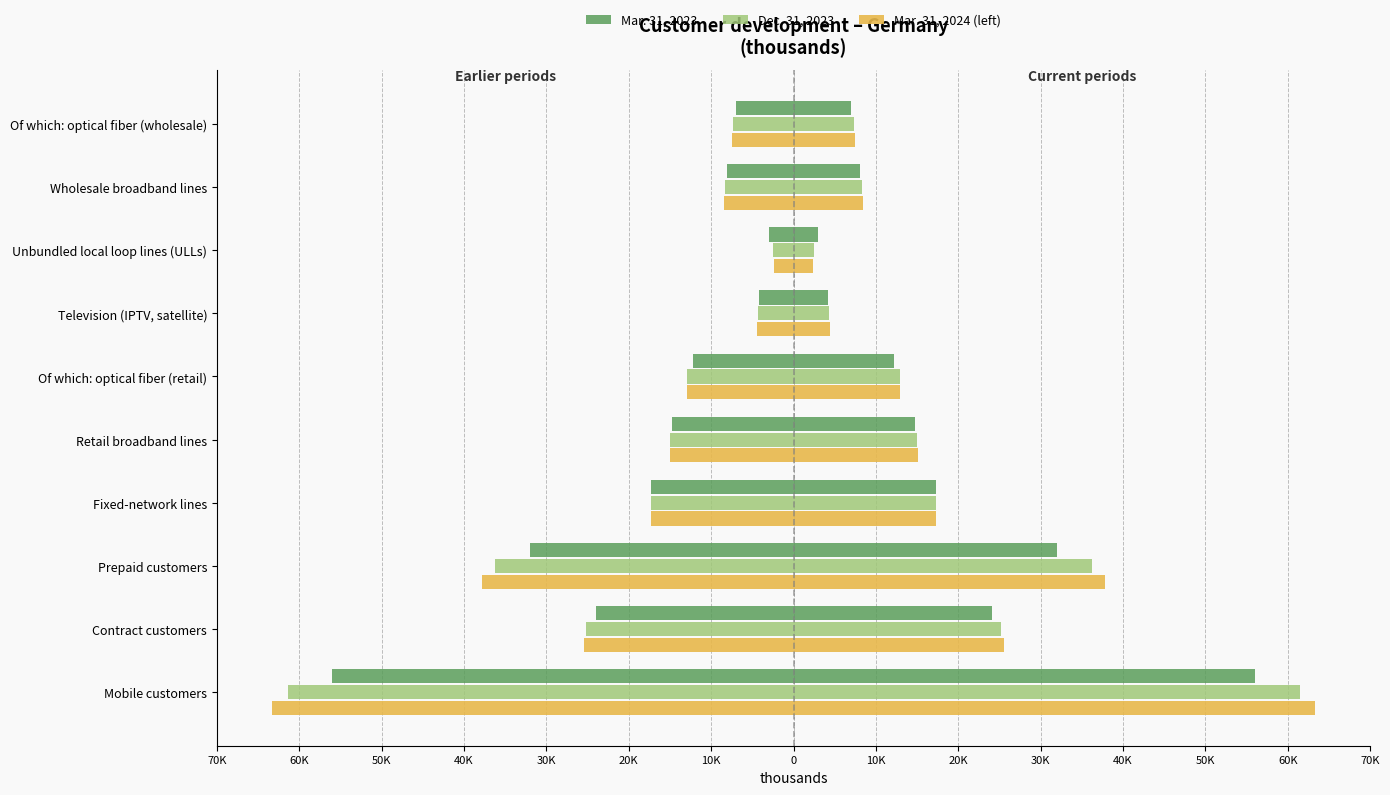

What is the sum of all Mar. 31, 2024 (left) values?

-194482